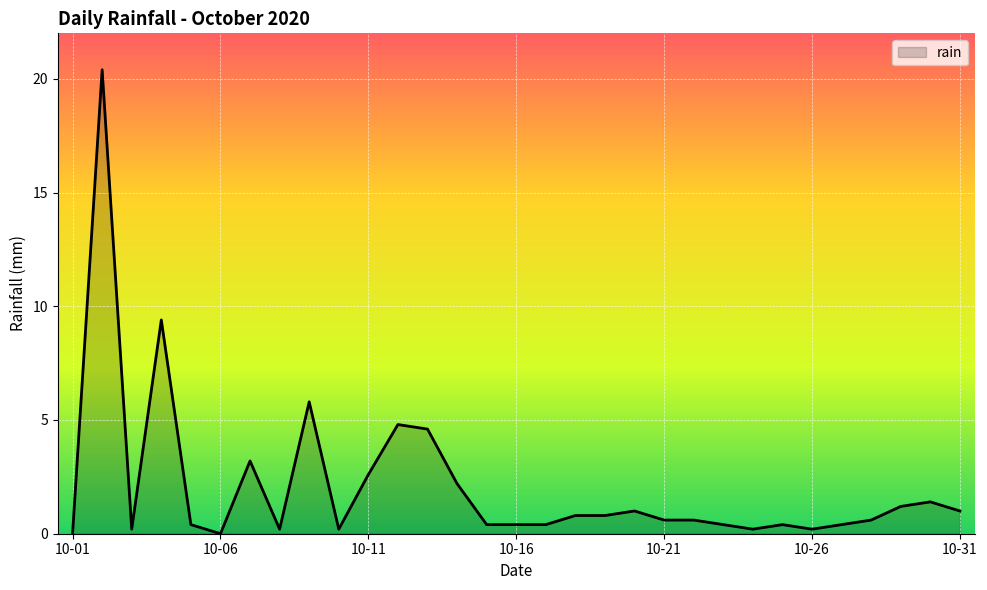

What is the difference between the maximum and minimum values?

20.4